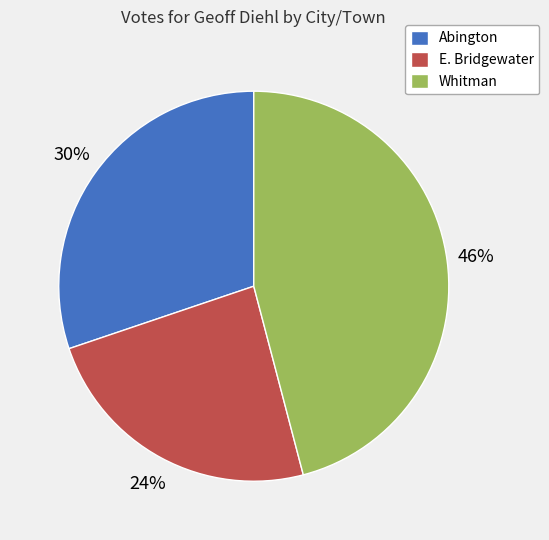

What is the ratio of the value at E. Bridgewater to the value at Abington?

0.8